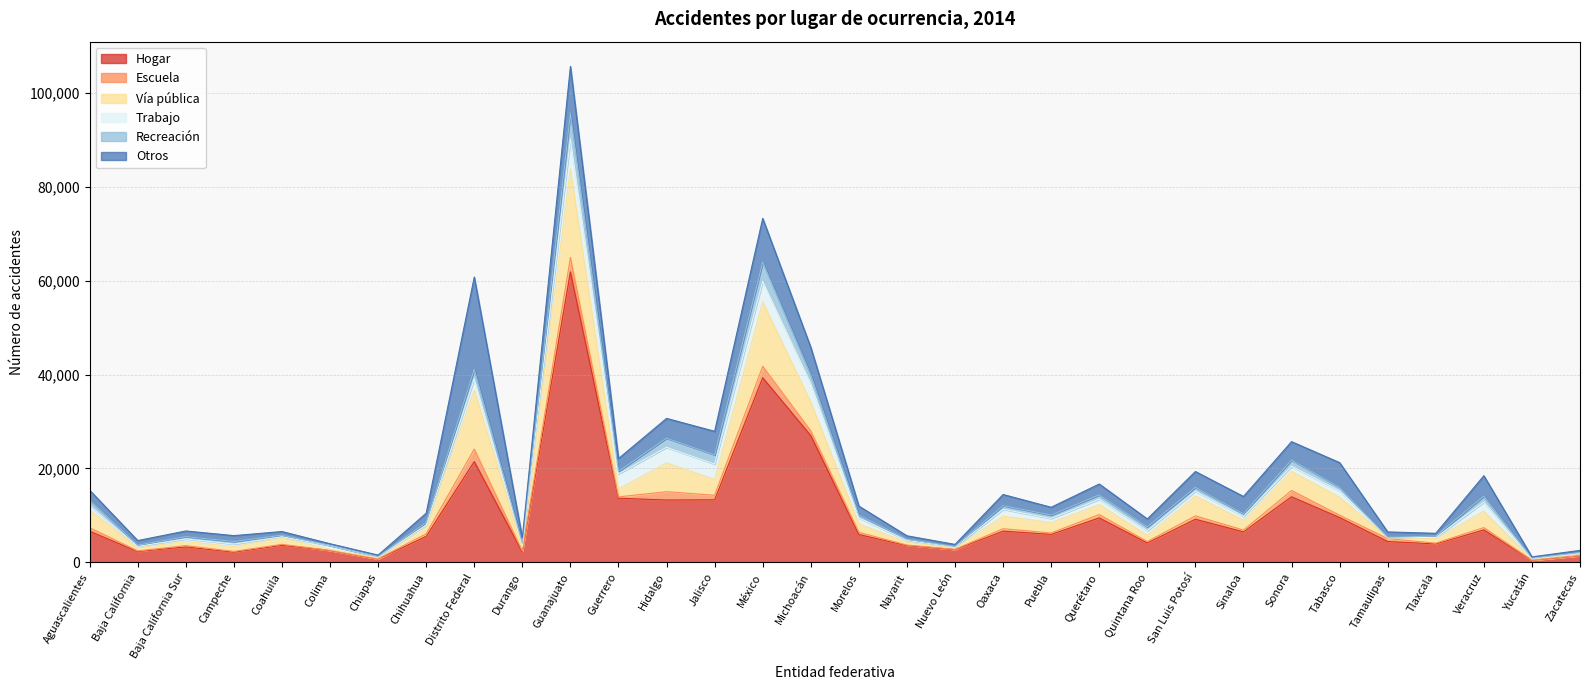

True or false: Otros and Escuela cross at least once.

False